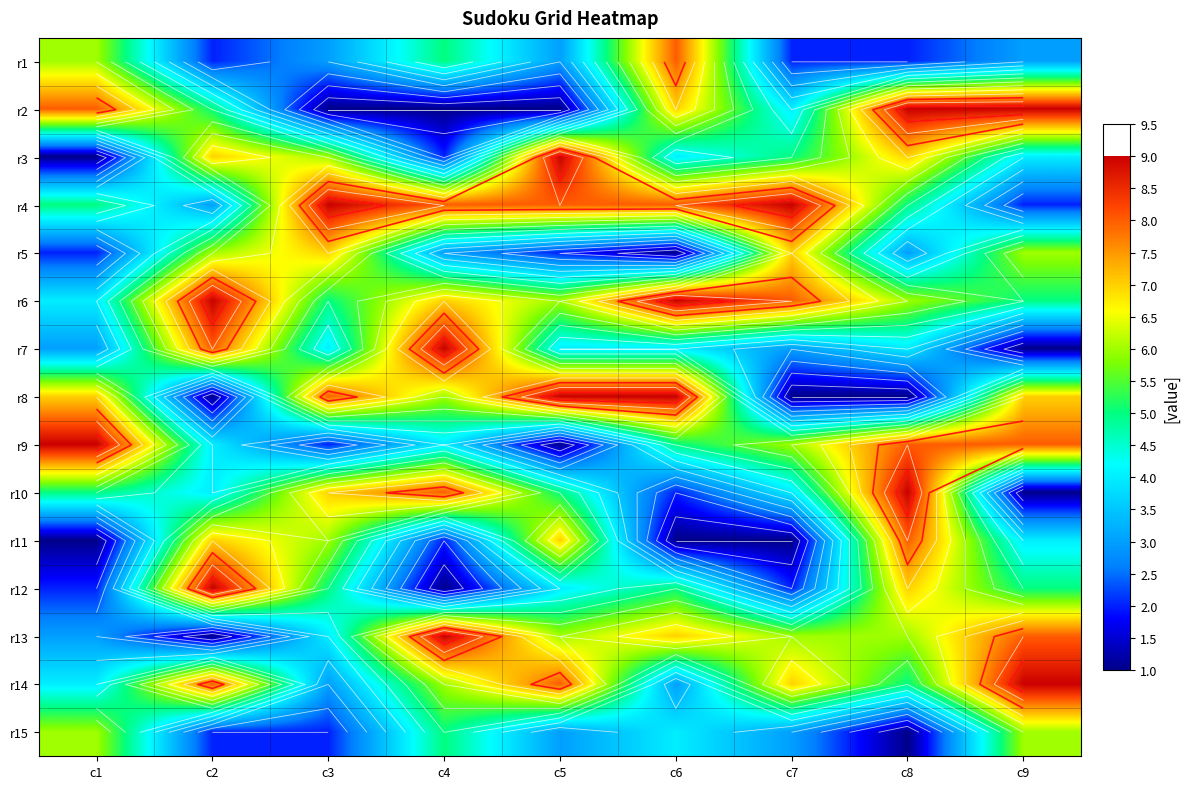

What is the difference between the maximum and minimum values in the r12 series?

8